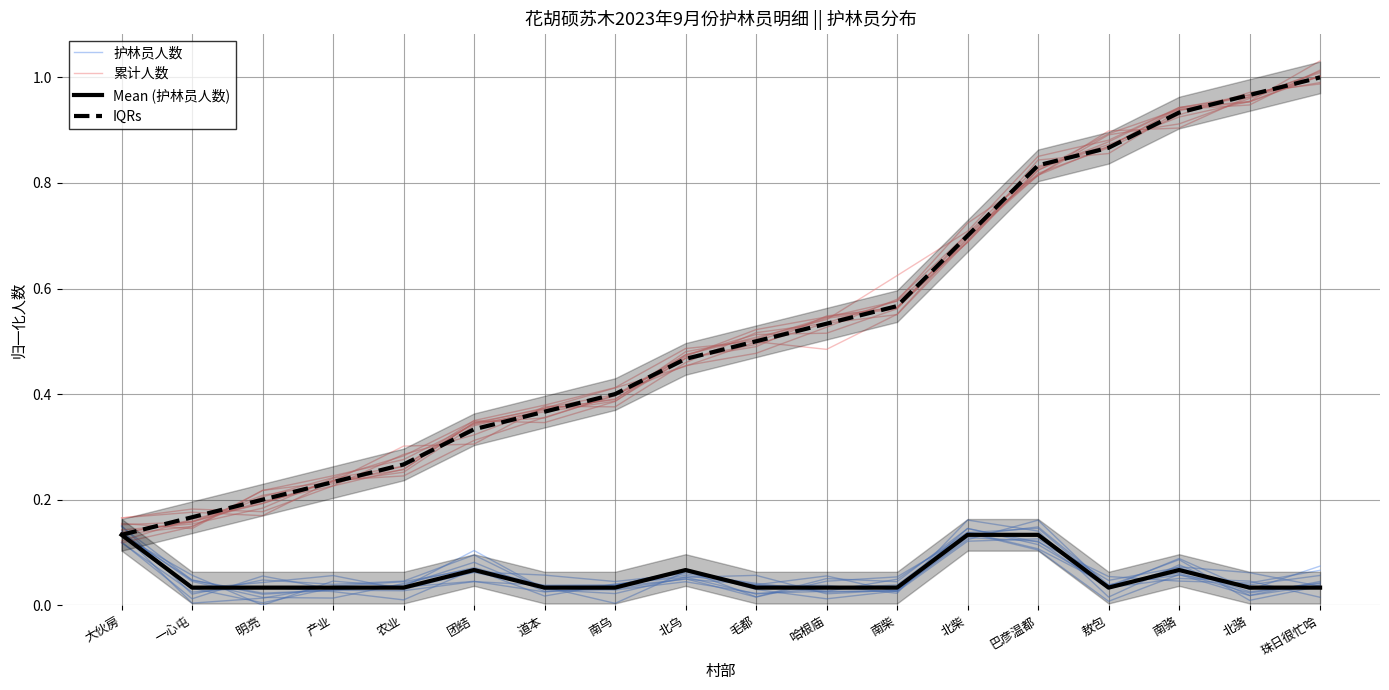

Which category has the lowest value across all series?

敖包